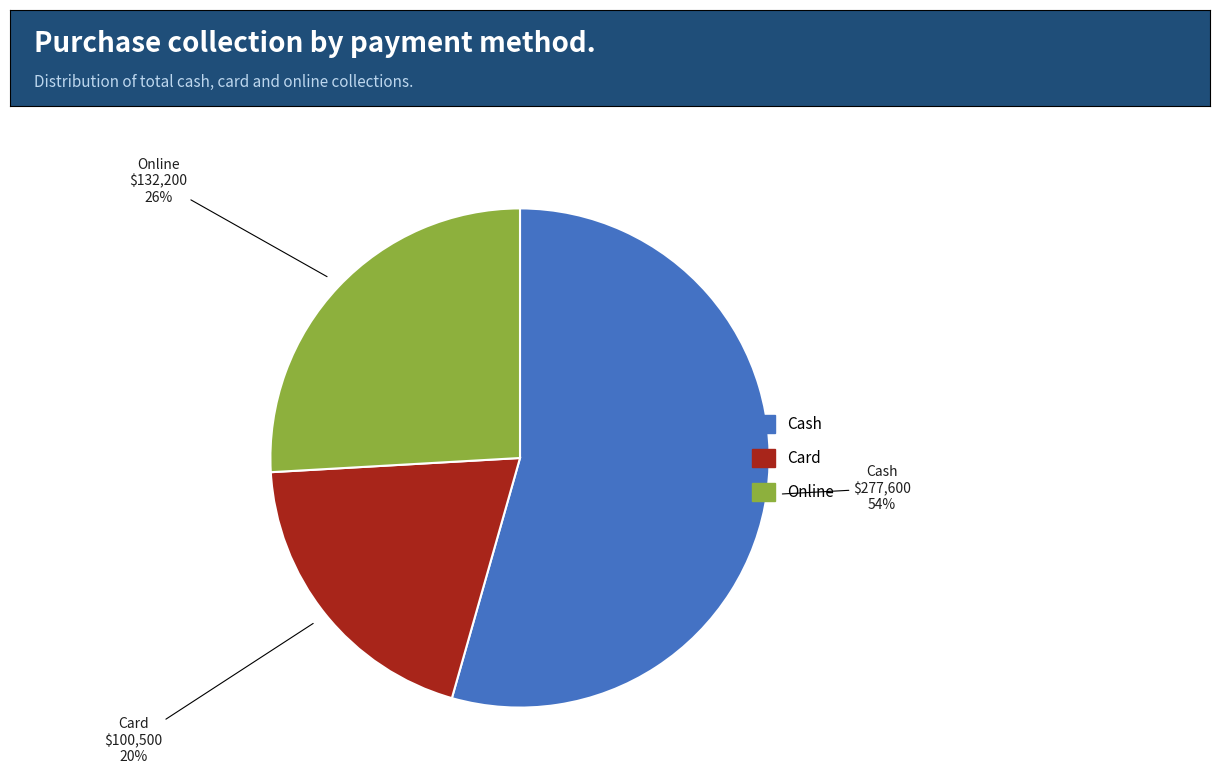

What is the smallest slice in the pie chart?

Card